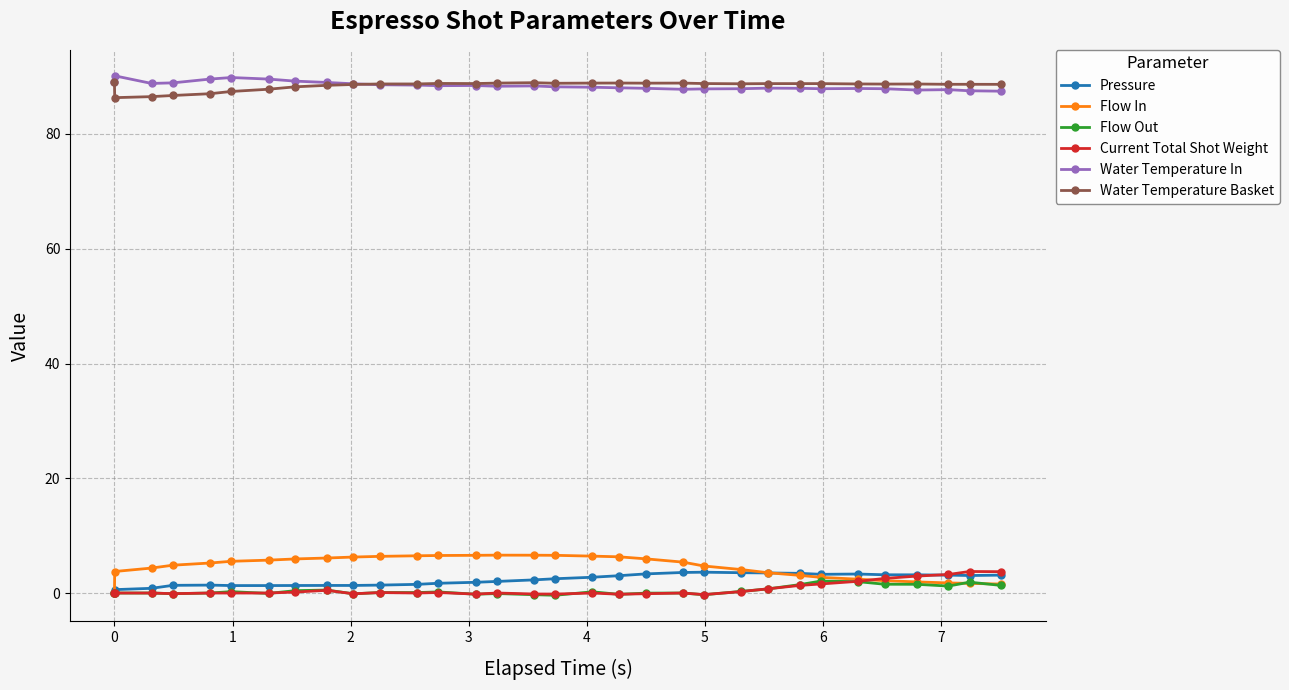

What is the greatest value displayed?

90.1